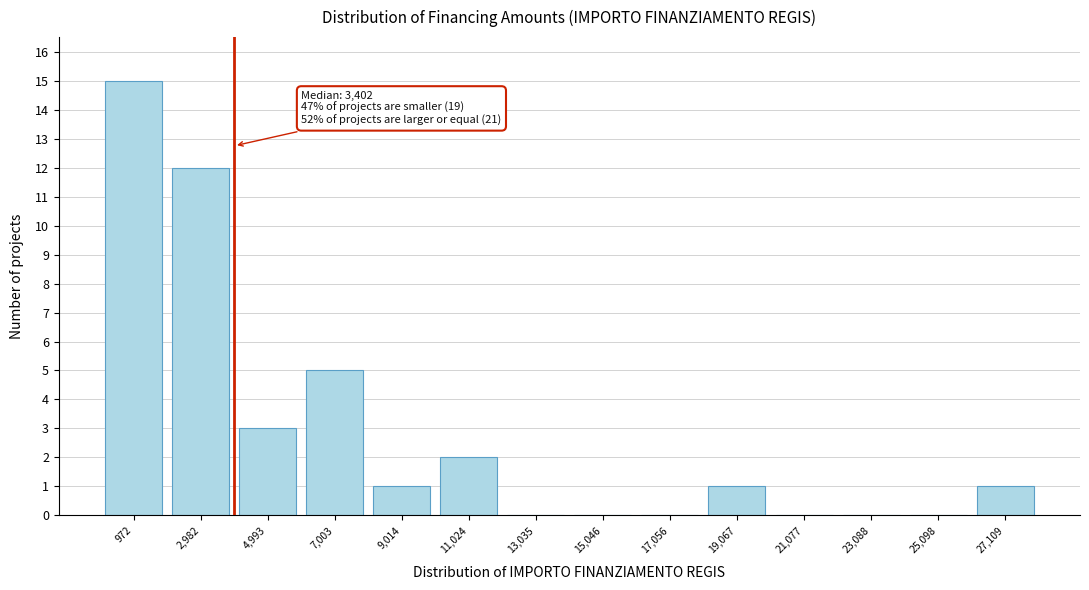

Reading left to right, transcribe all the data shown in this chart.

972=15	2,982=12	4,993=3	7,003=5	9,014=1	11,024=2	13,035=0	15,046=0	17,056=0	19,067=1	21,077=0	23,088=0	25,098=0	27,109=1